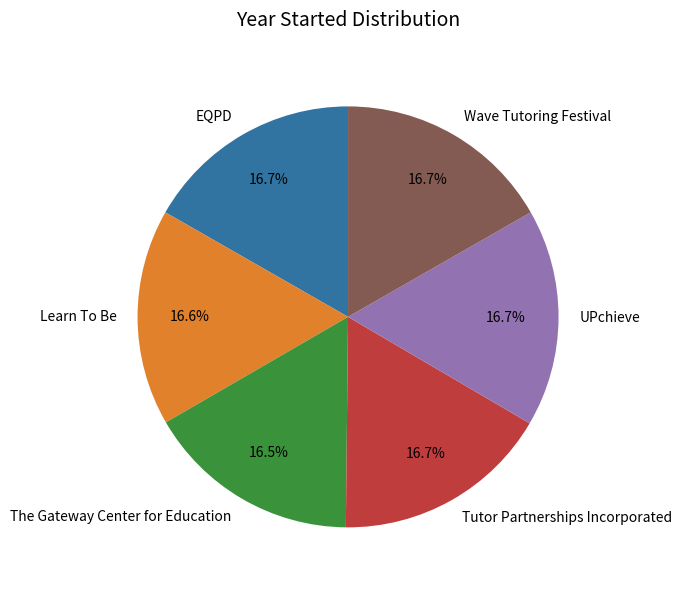

Does Tutor Partnerships Incorporated account for over 50% of the chart?

No